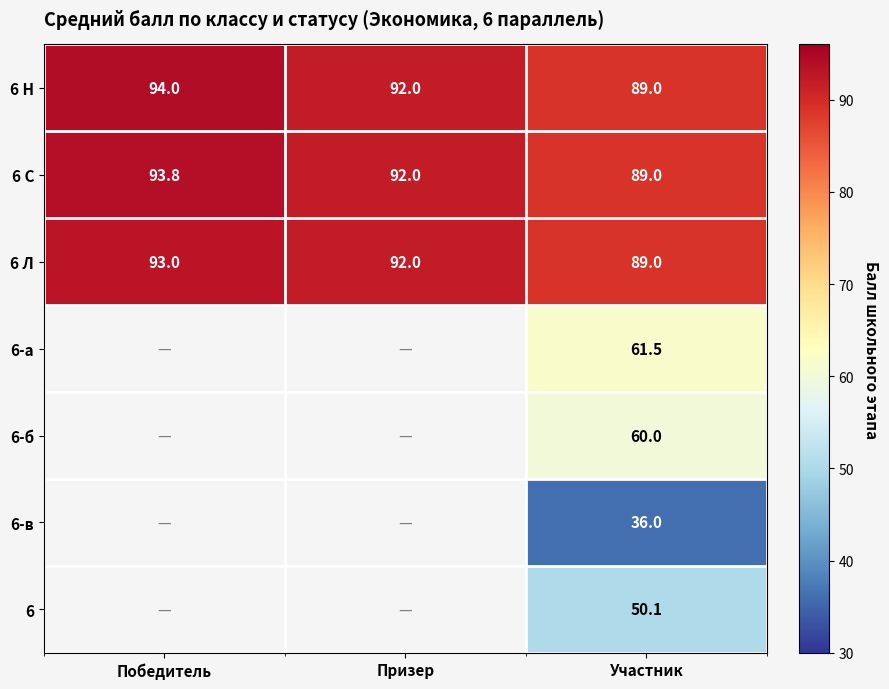

How many 6 Н values are between 89 and 94?

3